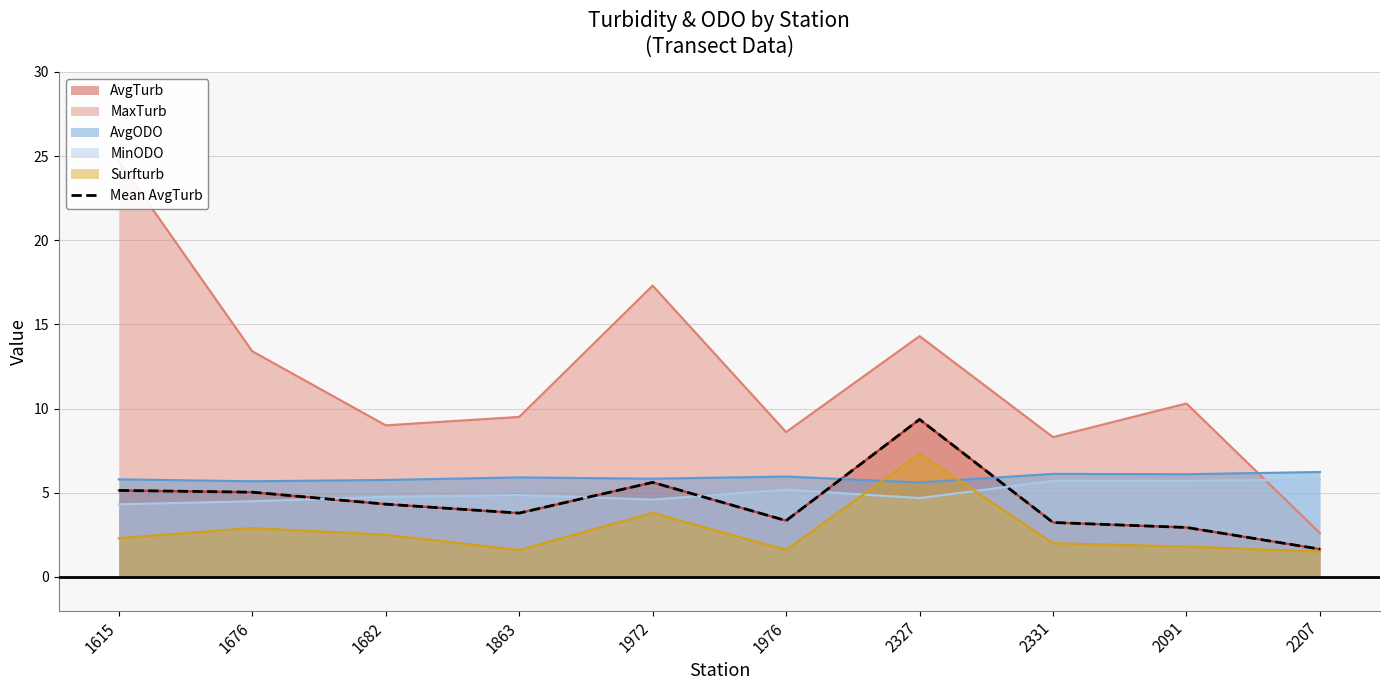

Rank the categories by value from lowest to highest.

2207, 2091, 2331, 1976, 1863, 1682, 1676, 1615, 1972, 2327